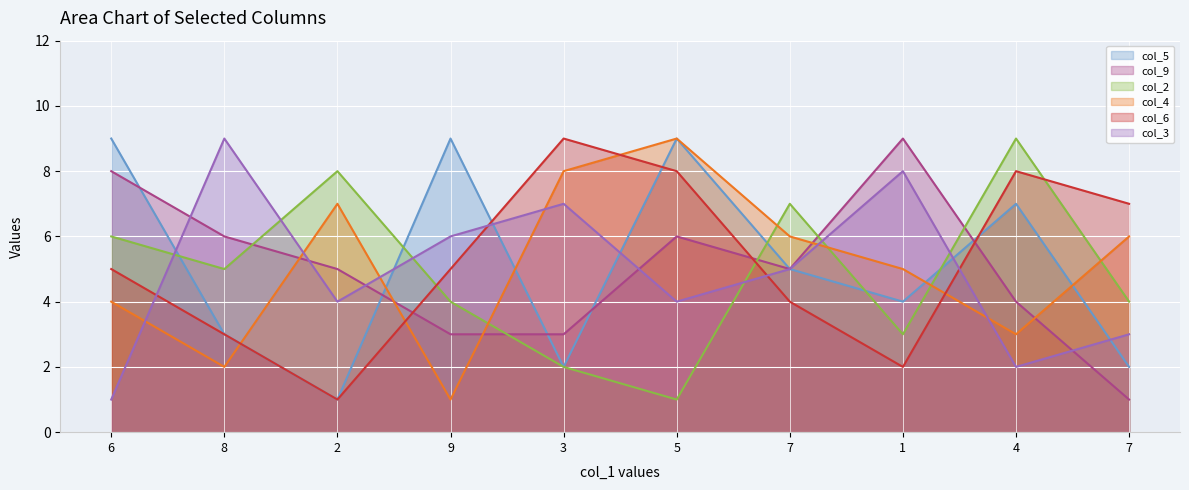

Reading left to right, transcribe all the data shown in this chart.

col_5 line: 6=9	8=3	2=1	9=9	3=2	5=9	7=5	1=4	4=7	7=2
col_9 line: 6=8	8=6	2=5	9=3	3=3	5=6	7=5	1=9	4=4	7=1
col_2 line: 6=6	8=5	2=8	9=4	3=2	5=1	7=7	1=3	4=9	7=4
col_4 line: 6=4	8=2	2=7	9=1	3=8	5=9	7=6	1=5	4=3	7=6
col_6 line: 6=5	8=3	2=1	9=5	3=9	5=8	7=4	1=2	4=8	7=7
col_3 line: 6=1	8=9	2=4	9=6	3=7	5=4	7=5	1=8	4=2	7=3